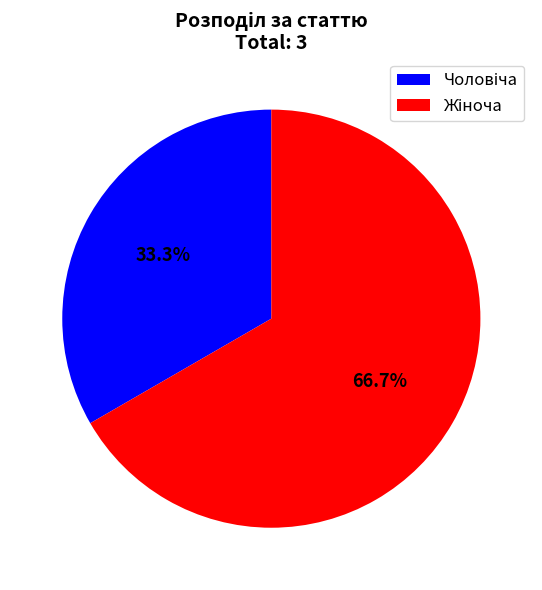

Is there a majority slice in this chart?

Yes